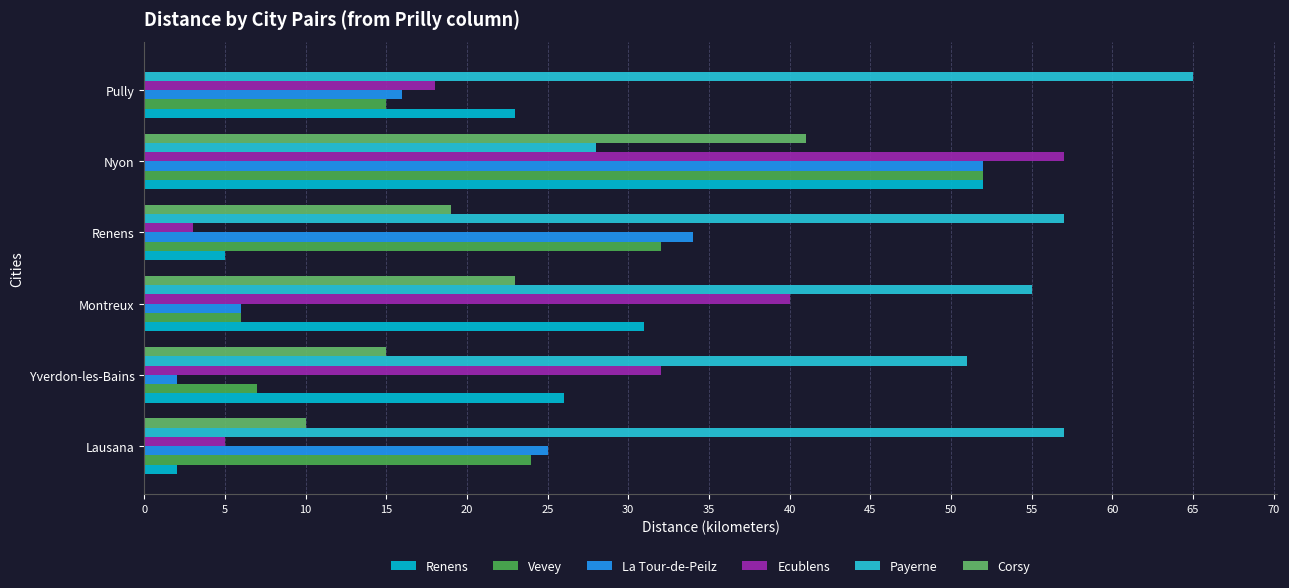

Where is Vevey nearest to the value 29?

Renens